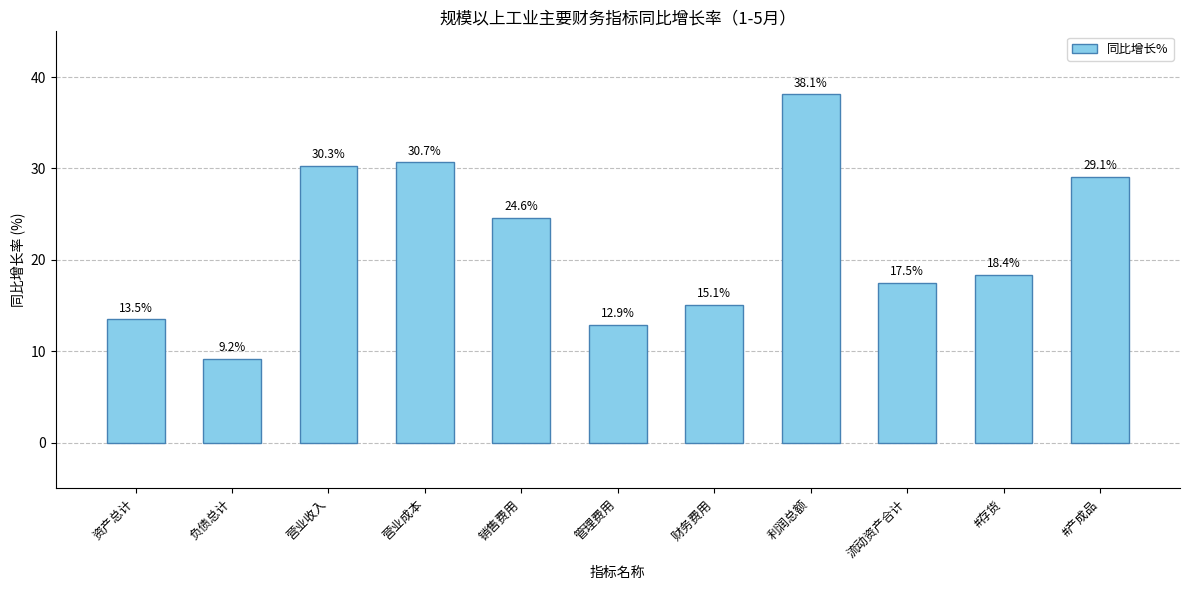

List the labels in order of value, smallest first.

负债总计, 管理费用, 资产总计, 财务费用, 流动资产合计, #存货, 销售费用, #产成品, 营业收入, 营业成本, 利润总额